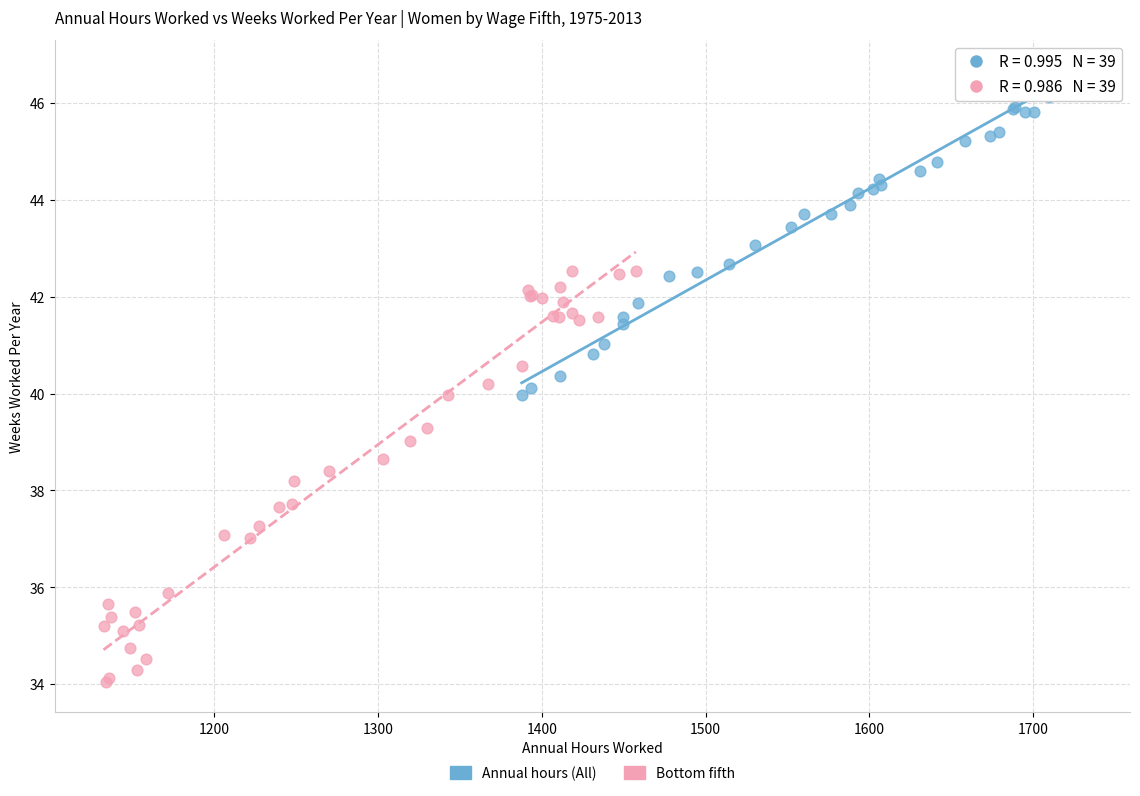

Which series has the largest Y range (max minus min)?

Bottom fifth